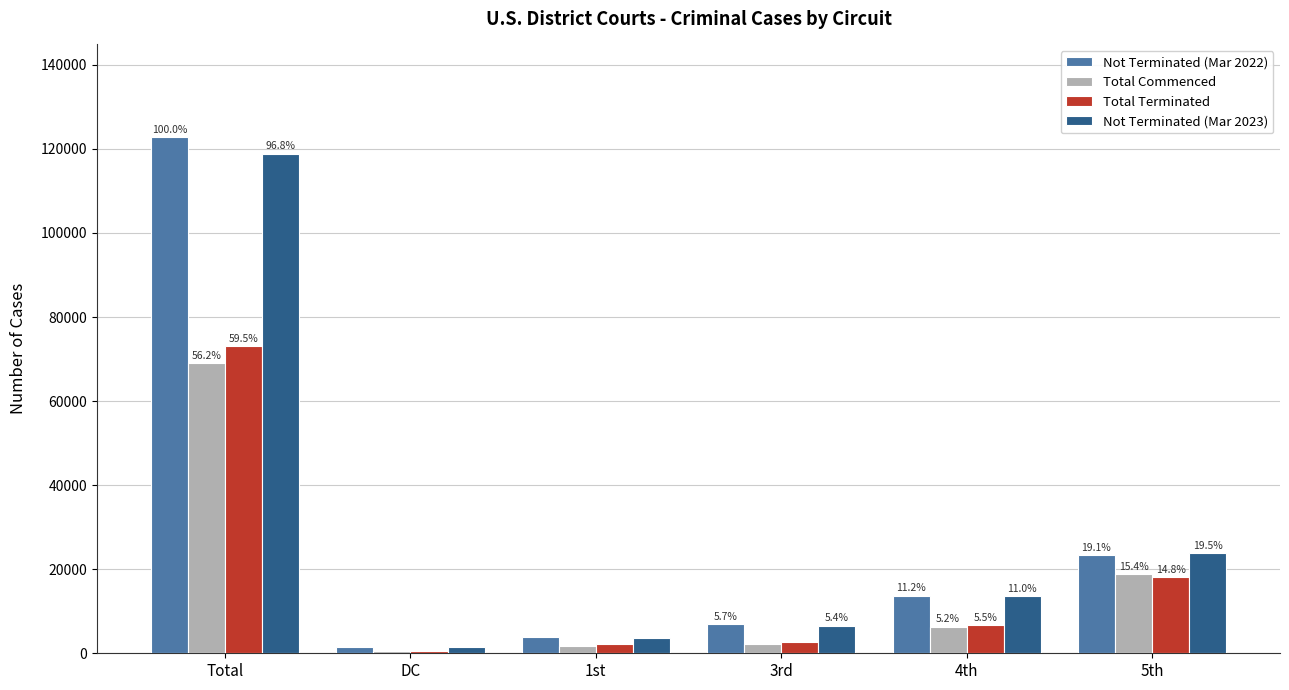

Reading left to right, transcribe all the data shown in this chart.

Not Terminated (Mar 2022): 122764	1602	3912	7029	13729	23451
Total Commenced: 68950	452	1818	2276	6370	18859
Total Terminated: 73069	520	2130	2793	6700	18179
Not Terminated (Mar 2023): 118890	1513	3606	6602	13557	23922